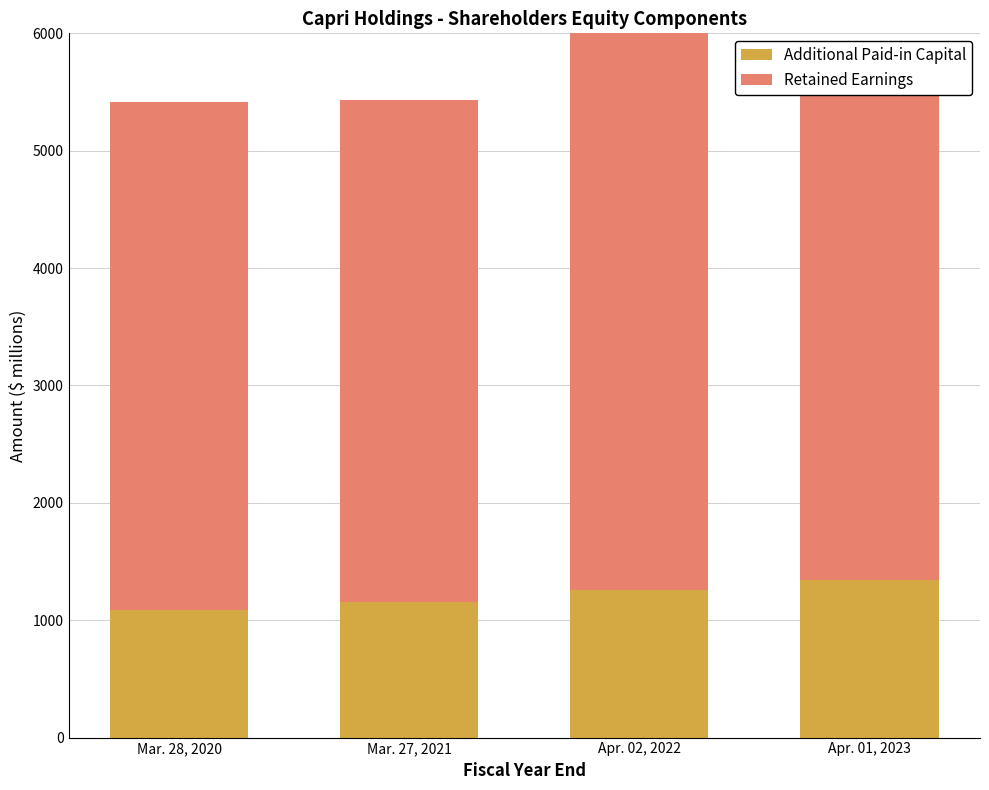

How many data points in Retained Earnings are above 4344?

1